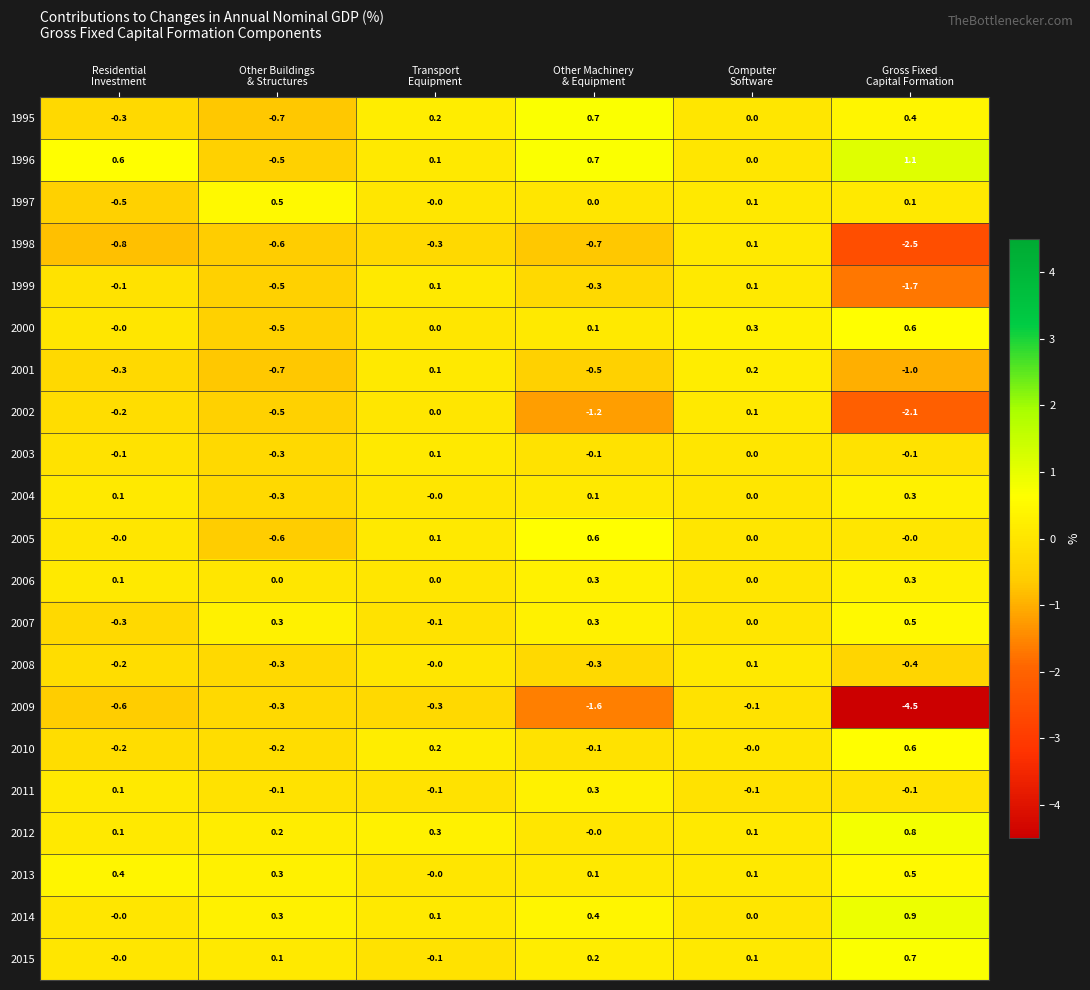

Which series has the largest range (max minus min)?

2009